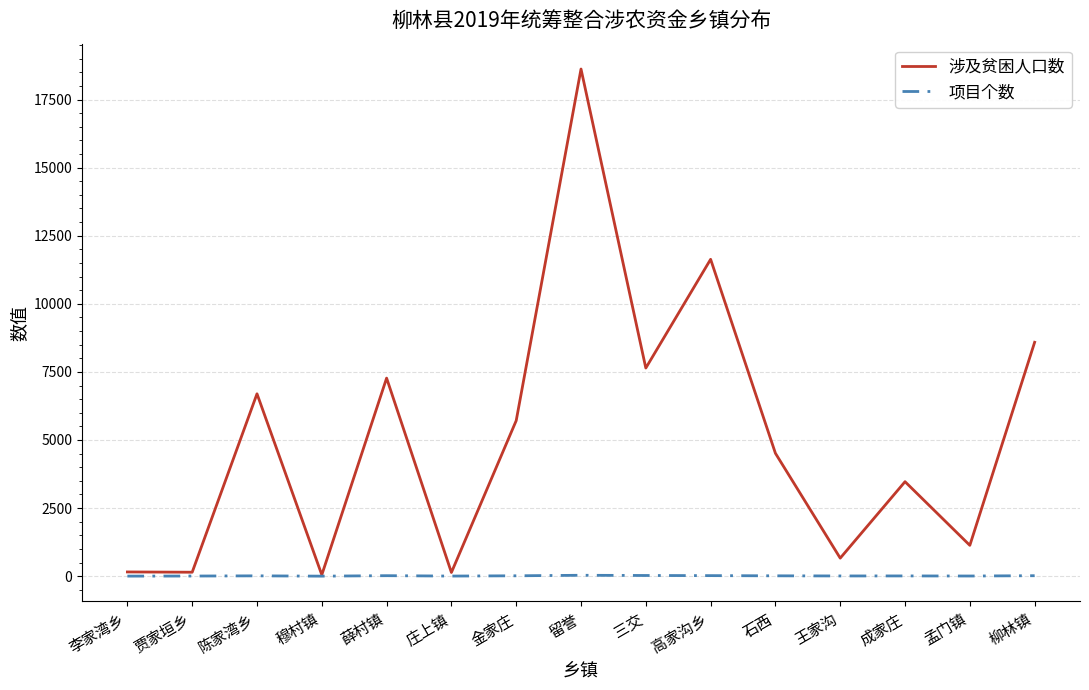

True or false: 涉及贫困人口数 has more than 0 interior local peaks.

True